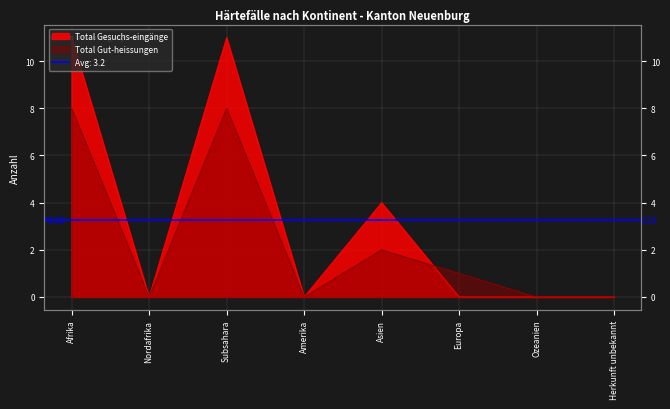

Between Europa and Nordafrika, which is larger?

Europa